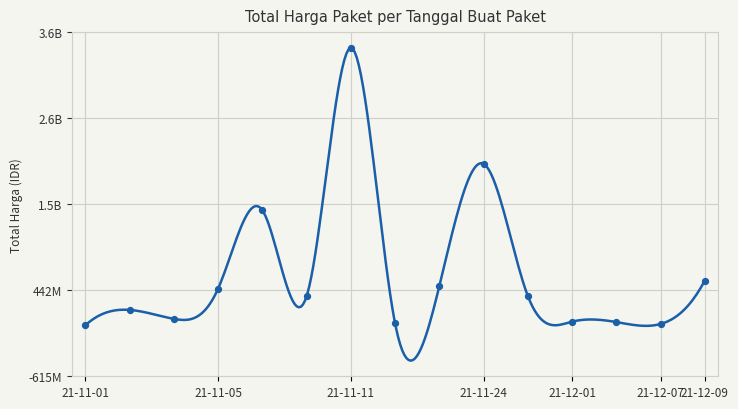

Between 2021-11-01 and 2021-11-08, which is larger?

2021-11-08